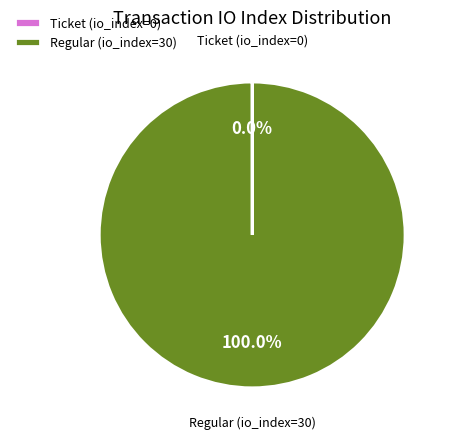

Which slice represents more than half of the pie?

Regular (io_index=30)